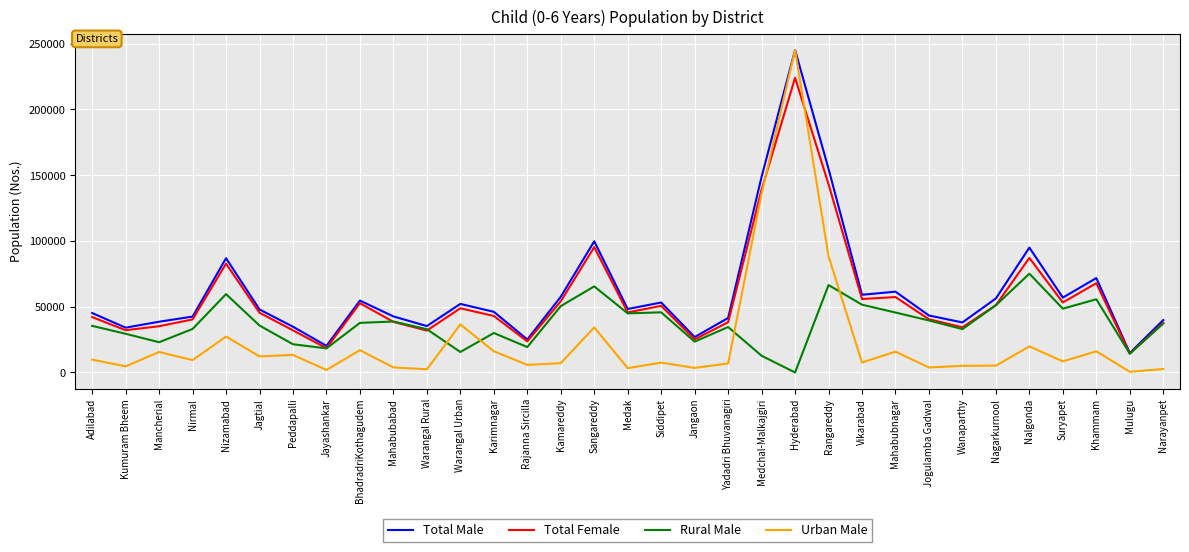

Which series has the largest total across all categories?

Total Male